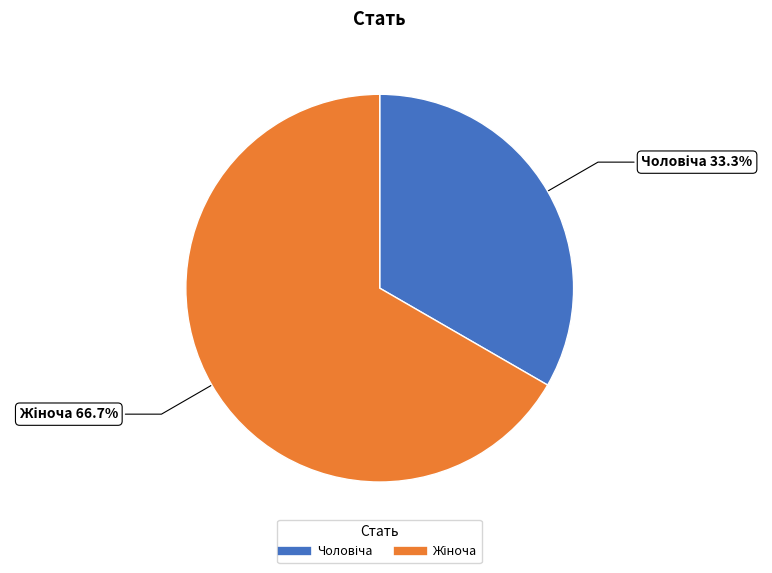

Is there a majority slice in this chart?

Yes